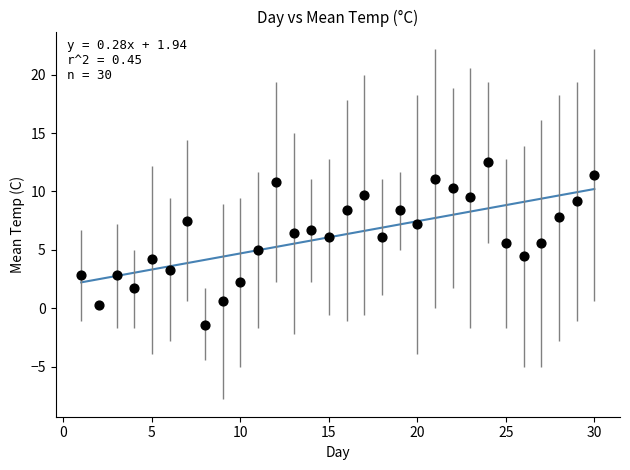

What is the range of X values (max minus min)?

29.0